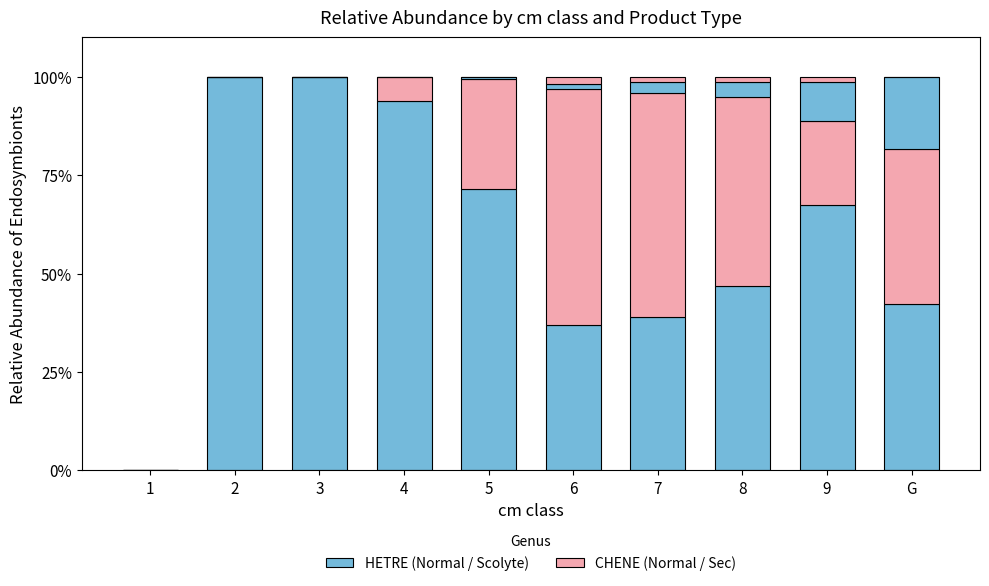

Does the chart contain stacked bars?

Yes